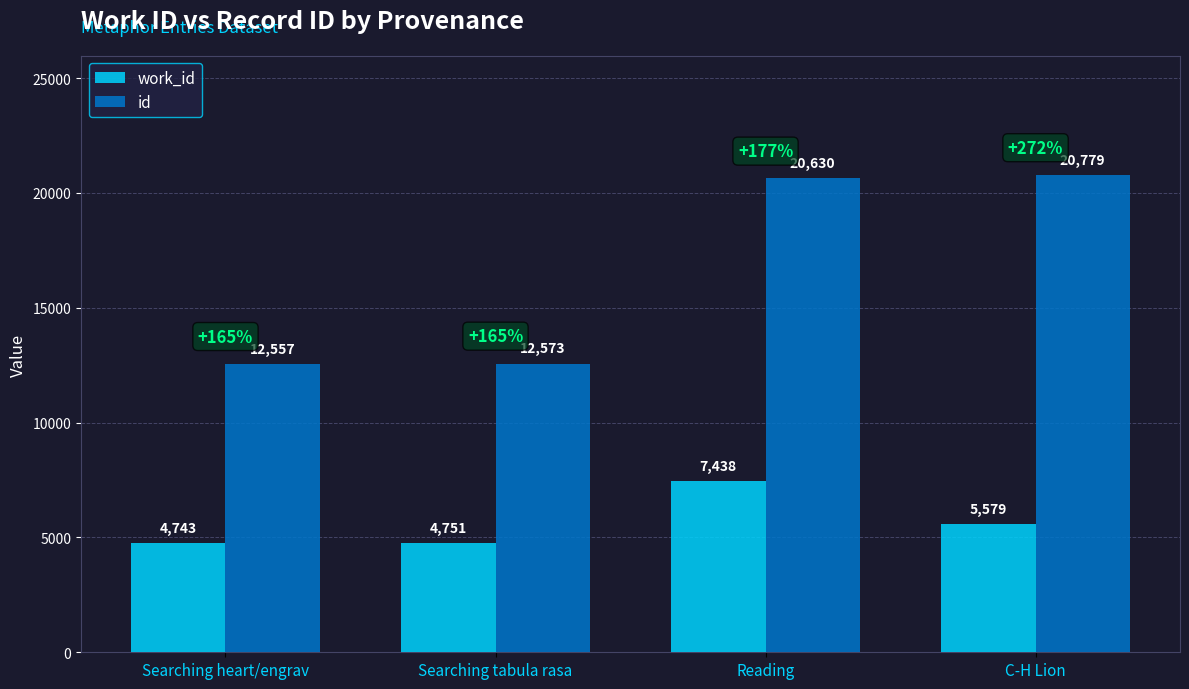

Is the value of work_id at Searching heart/engrav greater than the value of id at Searching tabula rasa?

No